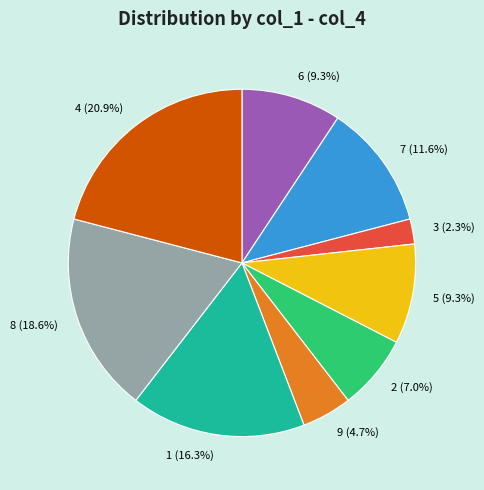

To the nearest percent, what is the difference between the 1 and 2 slice percentages?

9%